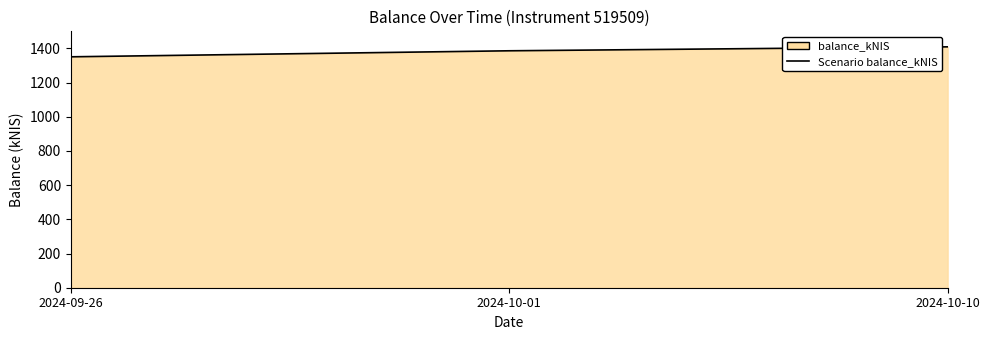

At which category does the chart reach its minimum across all series?

2024-09-26